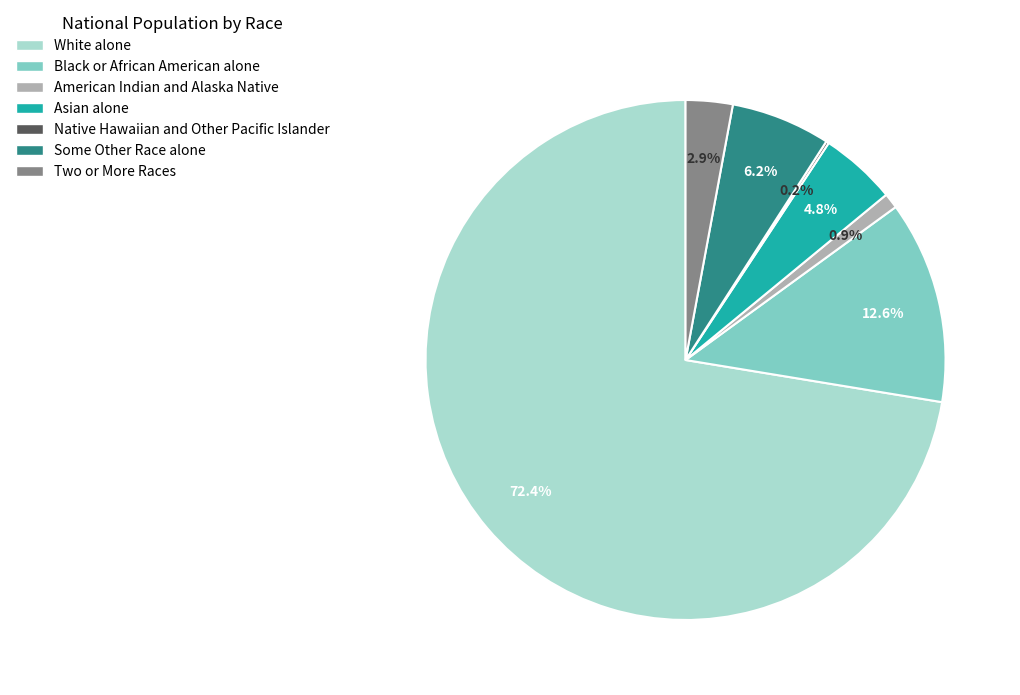

Which slice represents more than half of the pie?

White alone